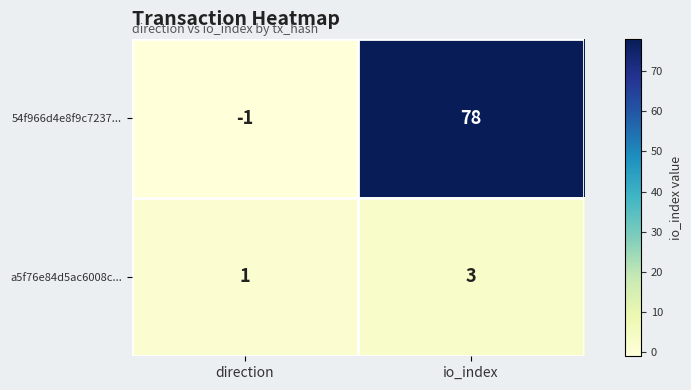

At io_index, list the series in order from smallest to largest.

a5f76e84d5ac6008c..., 54f966d4e8f9c7237...